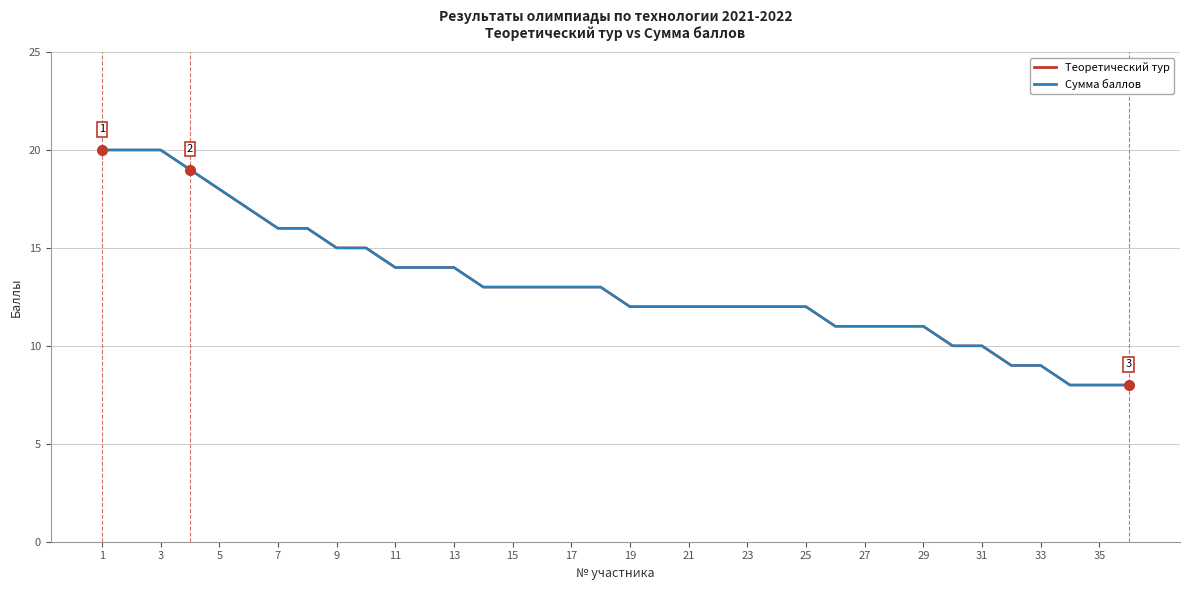

Is this an area chart (filled region under the line)?

No